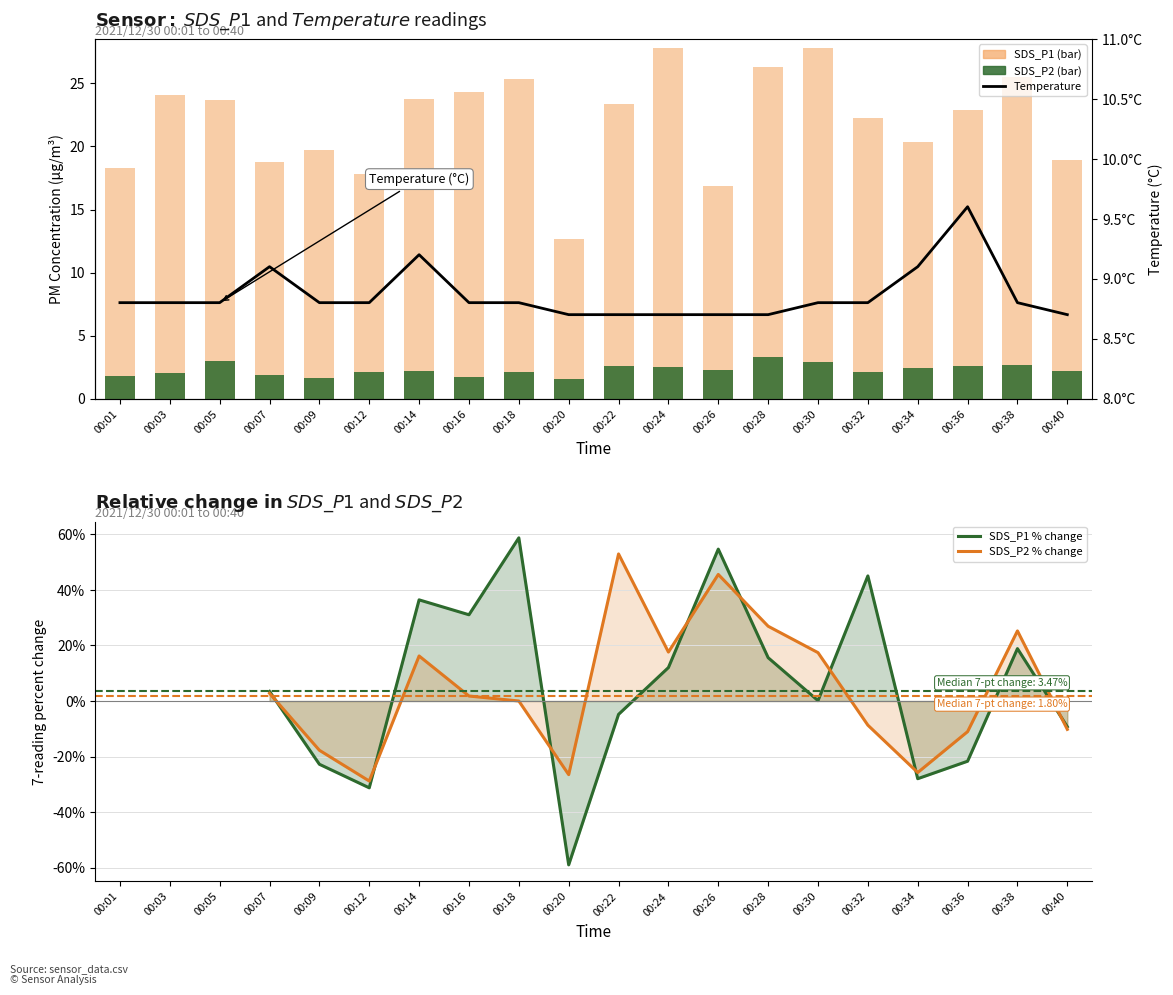

What is the difference between the Temp values at 00:20 and 00:03?

0.1